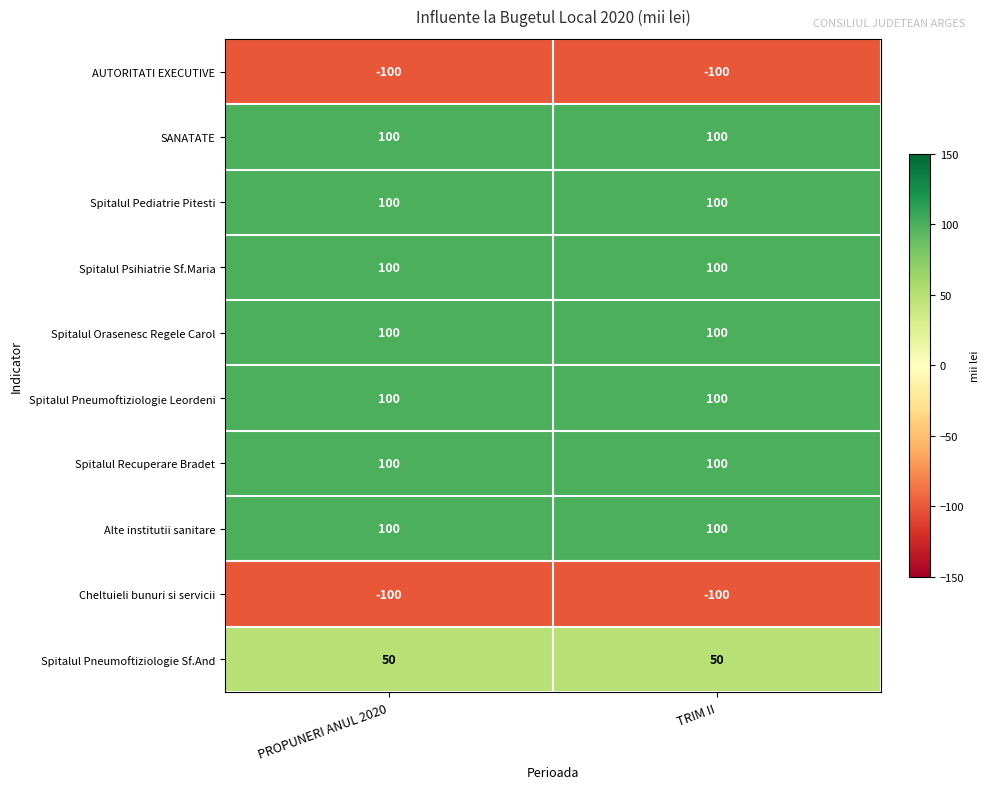

What is the total value across all series at PROPUNERI ANUL 2020?

550